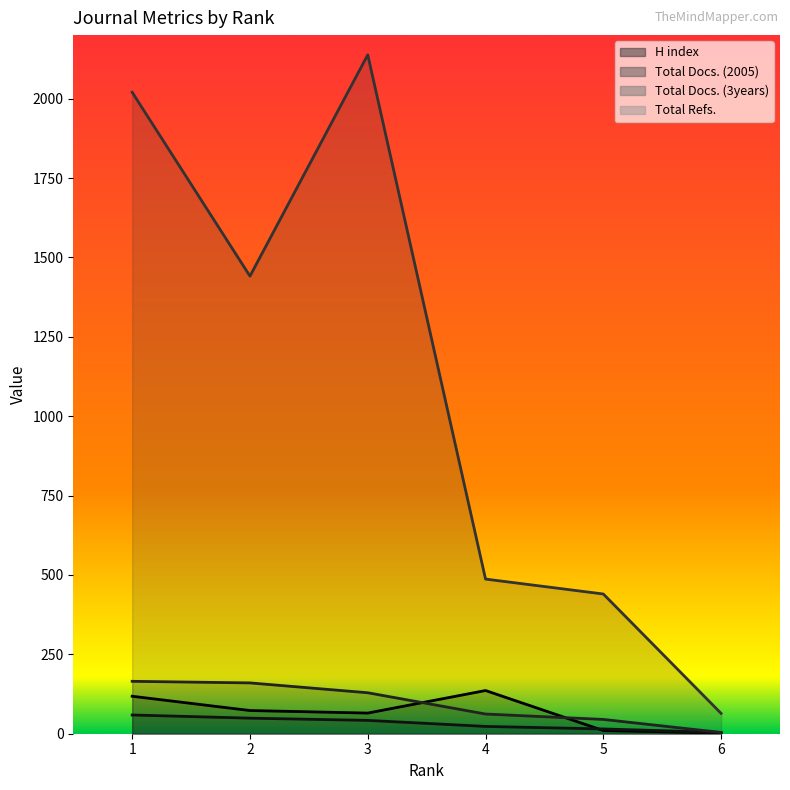

List the series in order of their peak value, lowest first.

Total Docs. (2005), H index, Total Docs. (3years), Total Refs.